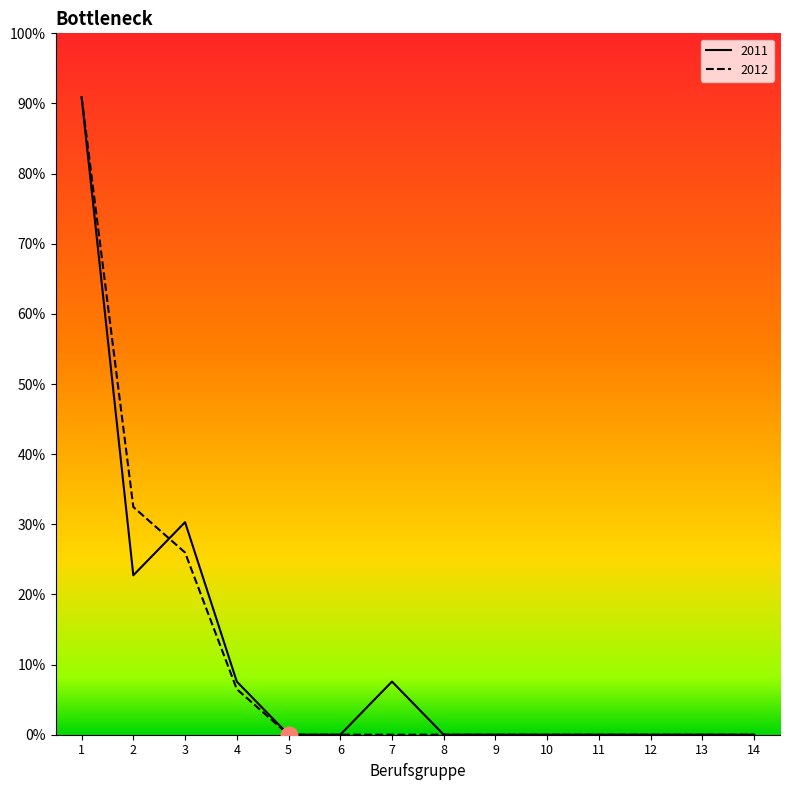

What position from the left is Kunststoffberufe?

12